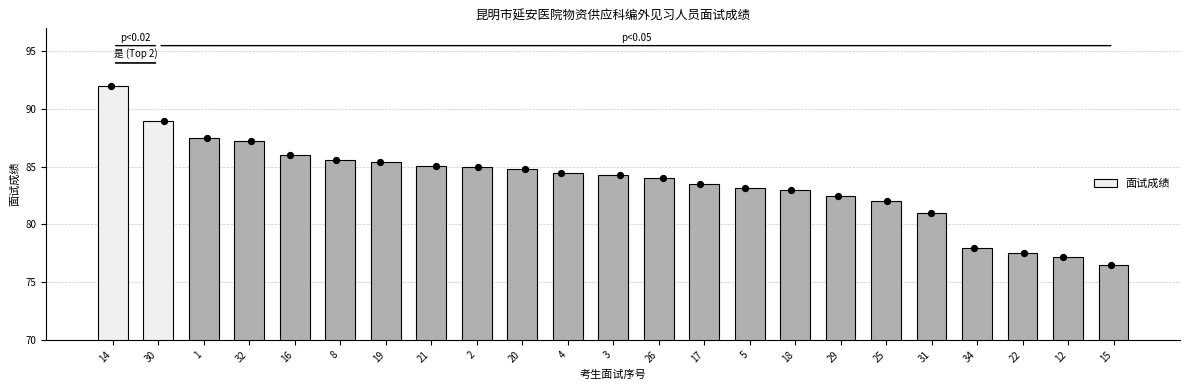

What is the change in value from 14 to 1?

-4.5